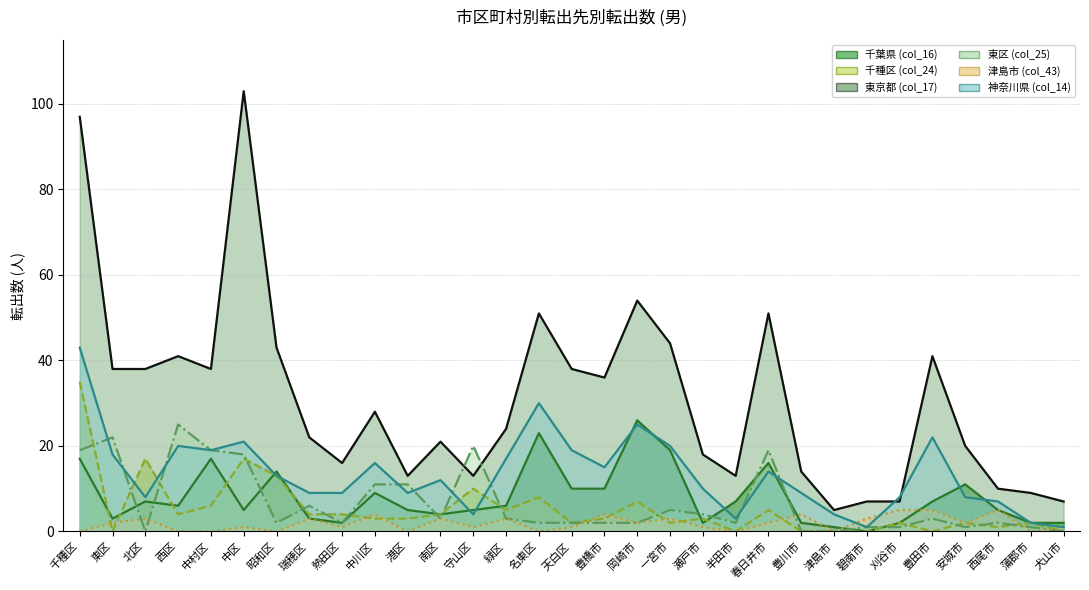

At 豊橋市, list the series in order from largest to smallest.

東京都 (col_17), 神奈川県 (col_14), 千葉県 (col_16), 津島市 (col_43), 千種区 (col_24), 東区 (col_25)